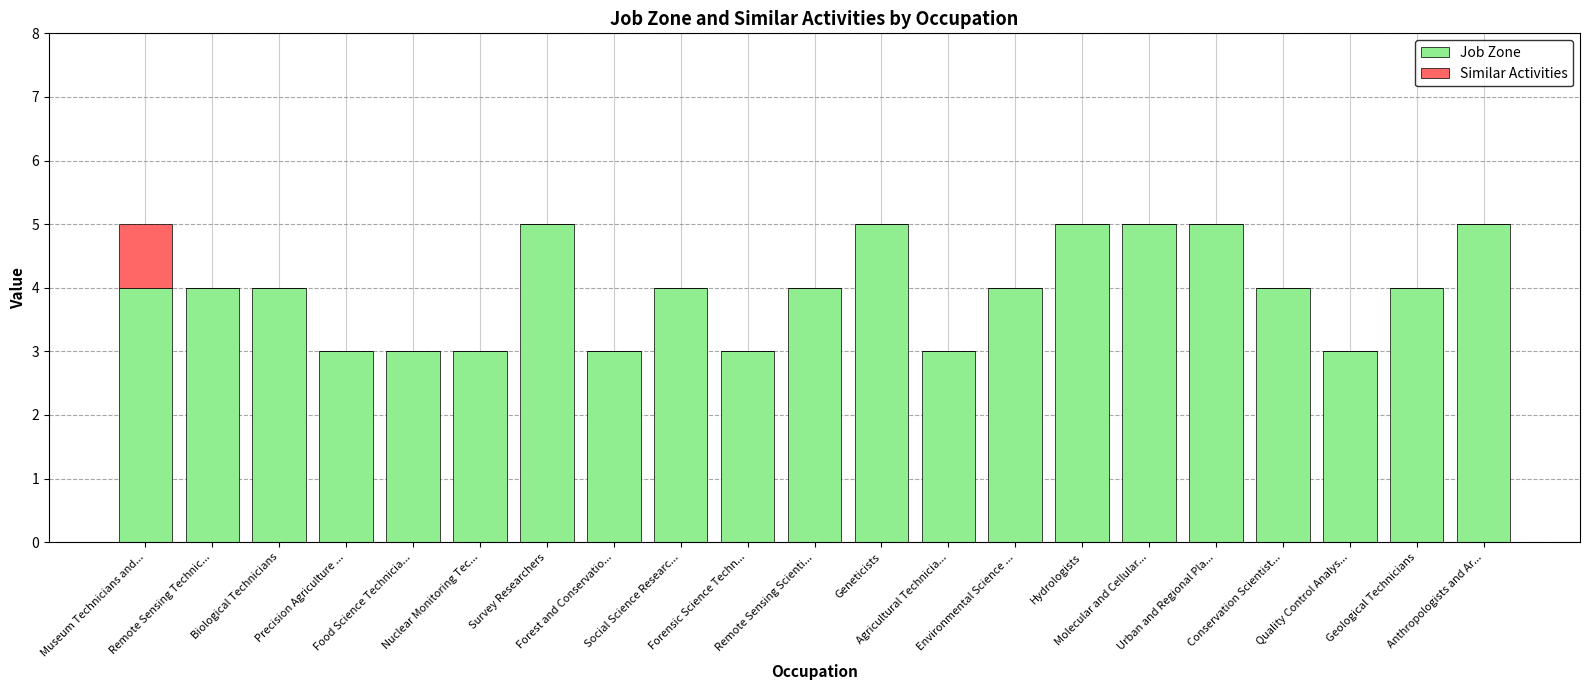

The value of Similar Activities at Hydrologists is 0. True or false?

False